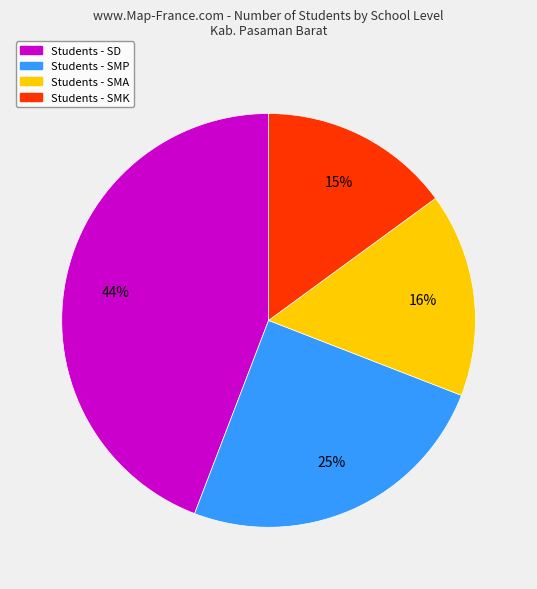

To the nearest percent, what is the average slice percentage?

25%